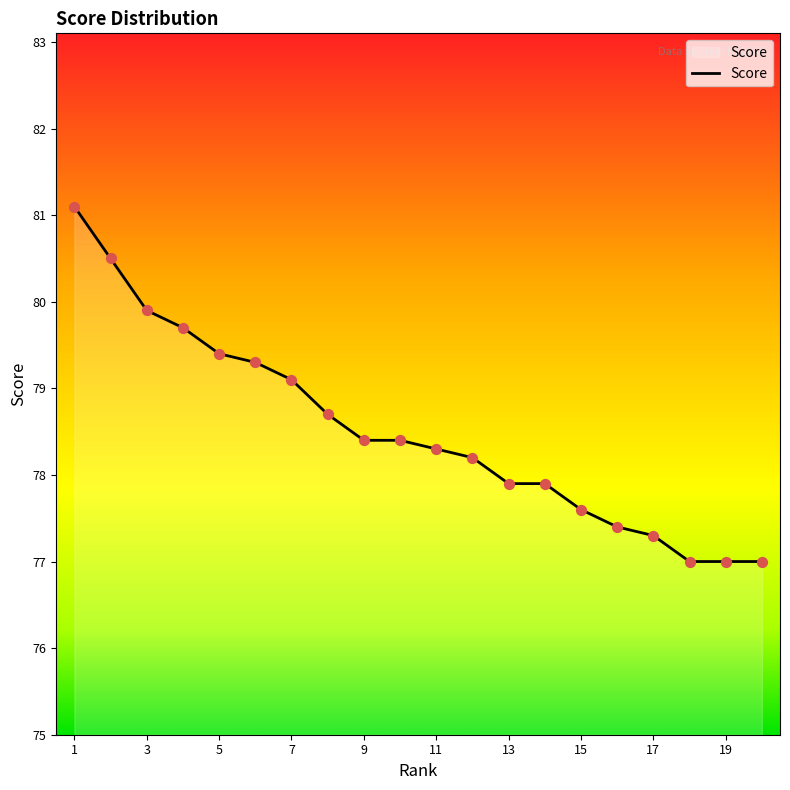

What is the difference between the maximum and minimum values?

4.1